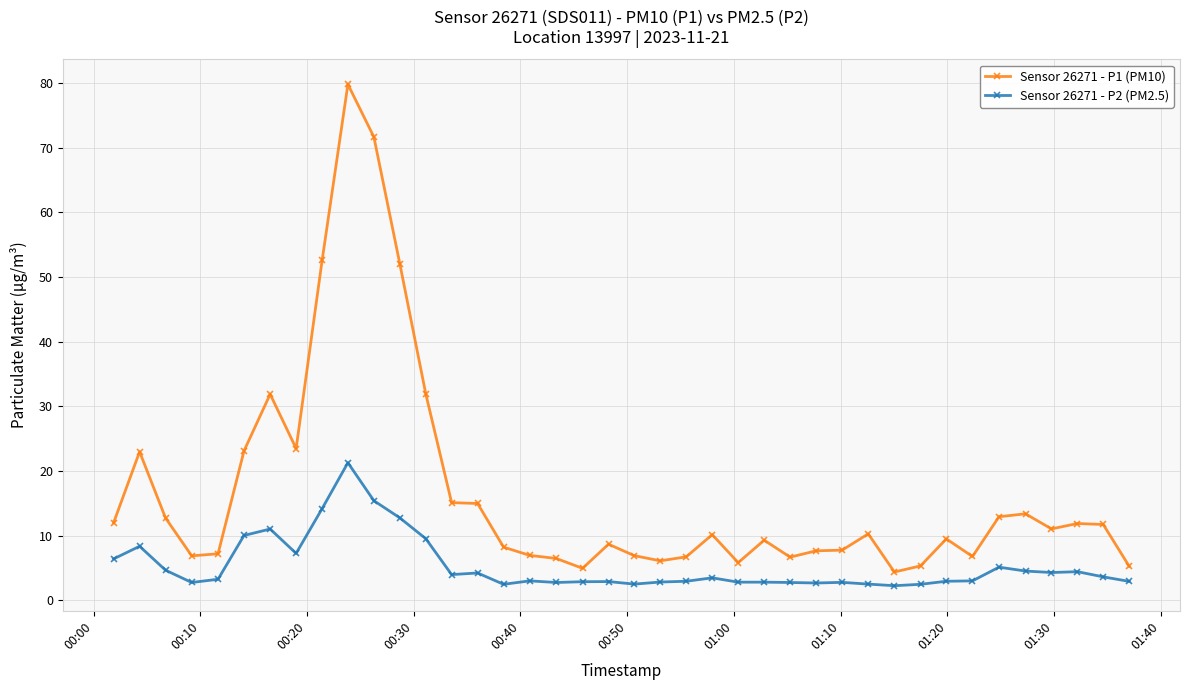

Does the chart have visible grid lines?

Yes